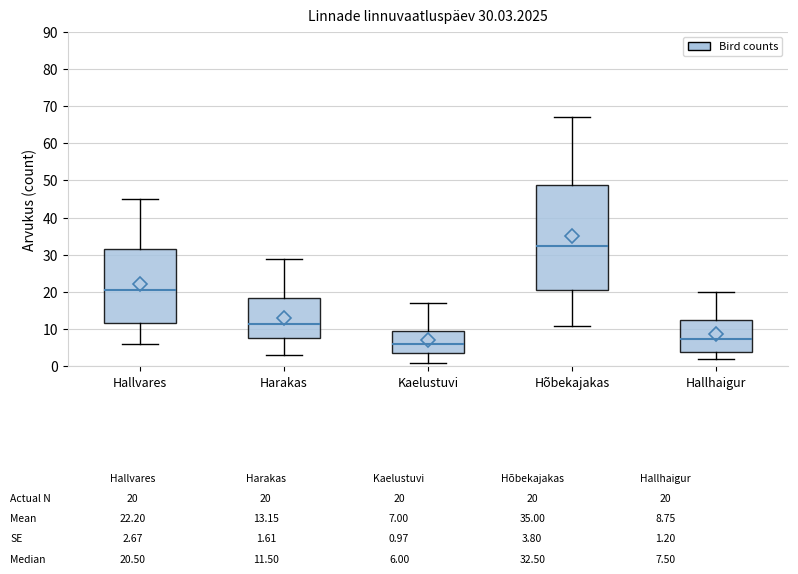

Which box has the lowest median line?

Kaelustuvi